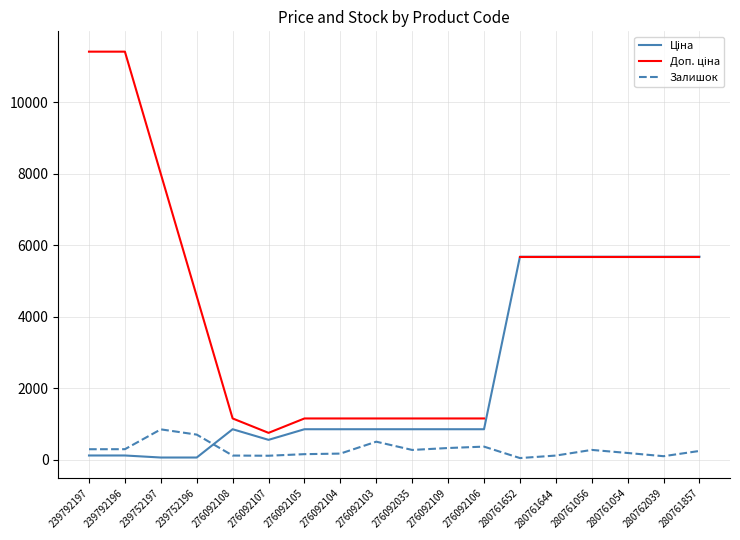

Read the Ціна value at 276092106.

848.4